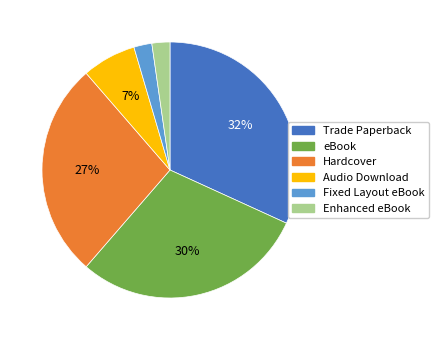

Is there any slice that represents more than half of the pie?

No